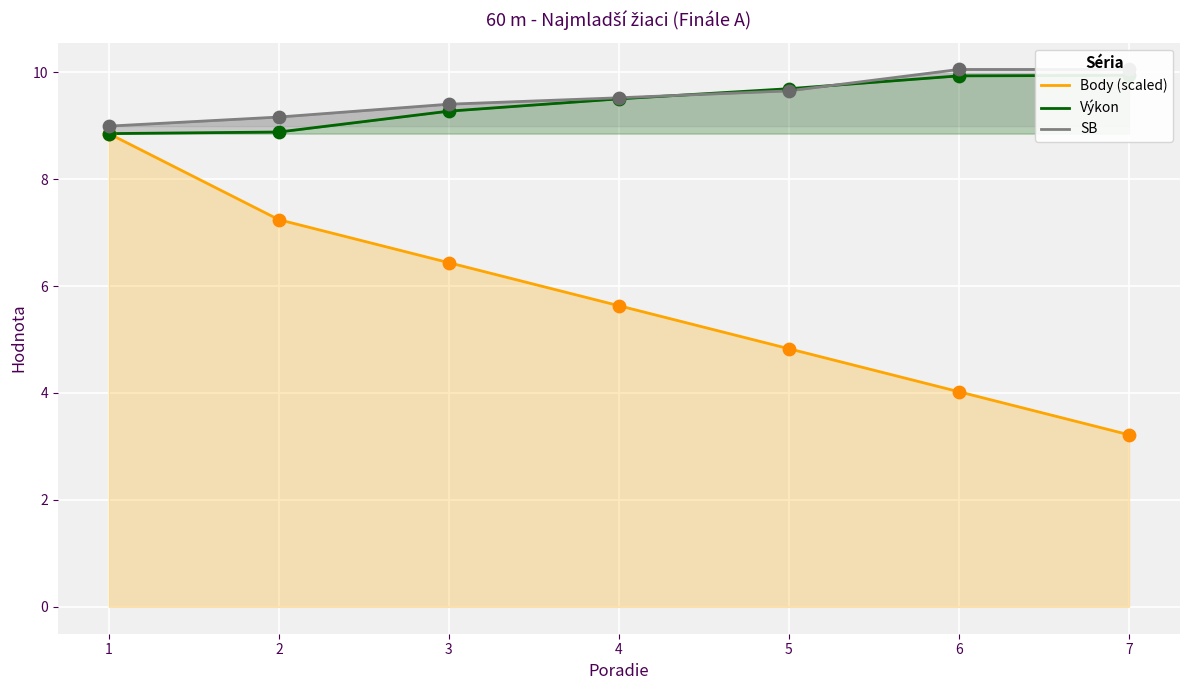

What are all the series names shown in the legend?

Body (scaled), Výkon, SB